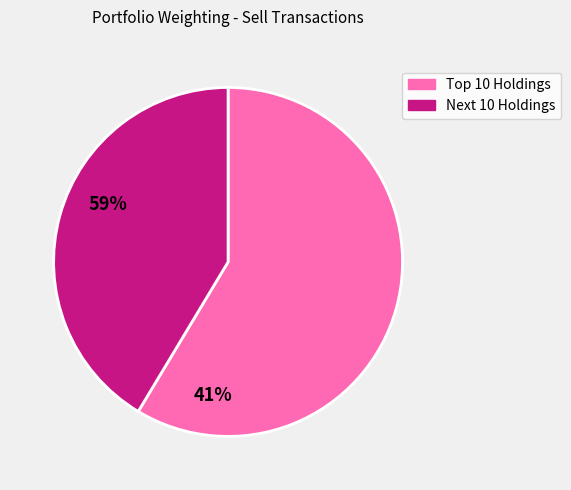

Is there any slice that represents more than half of the pie?

Yes